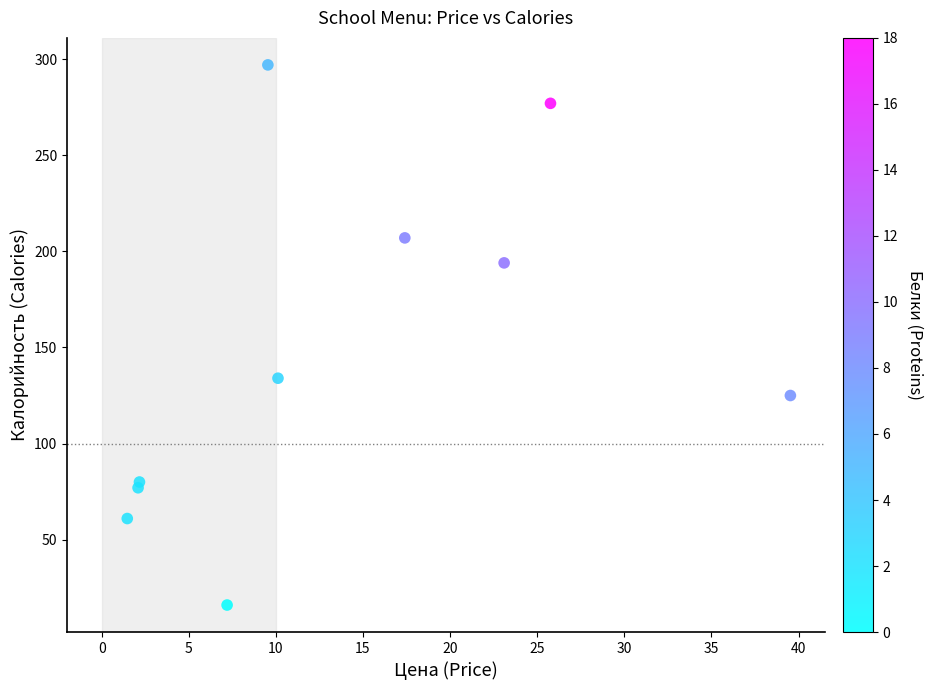

What Y value in the scatter plot is closest to 156?

134